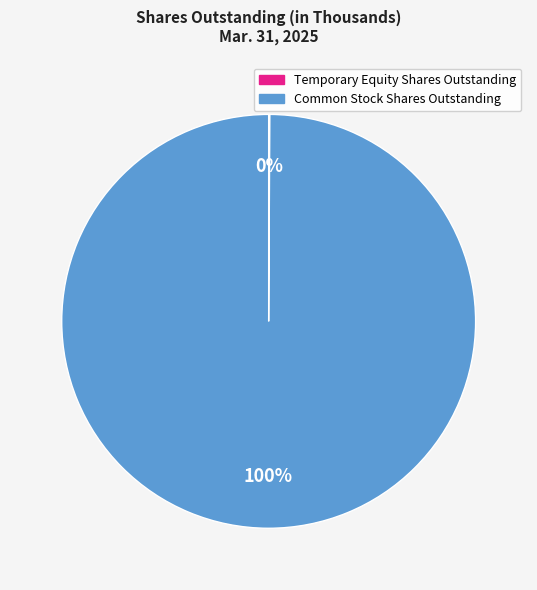

Does Common Stock Shares Outstanding account for over 50% of the chart?

Yes